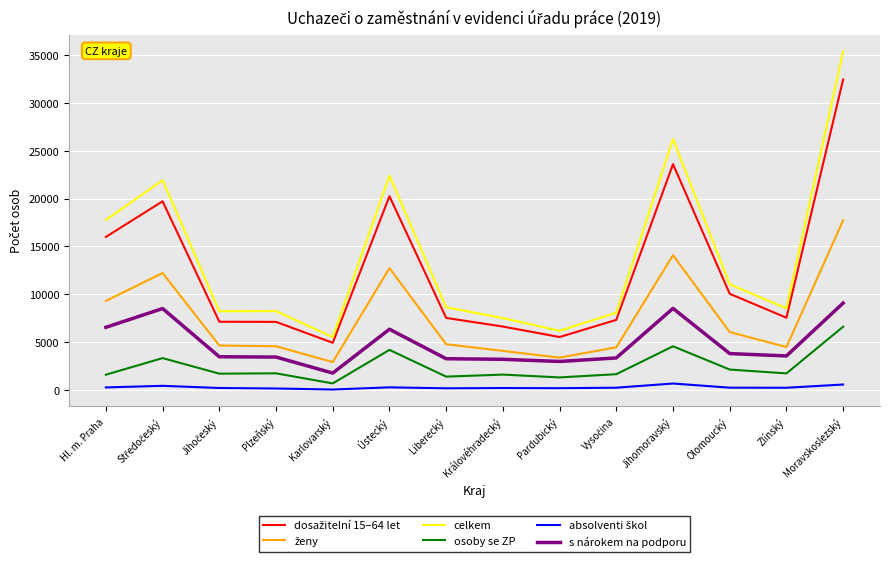

What is the smallest value displayed?

56